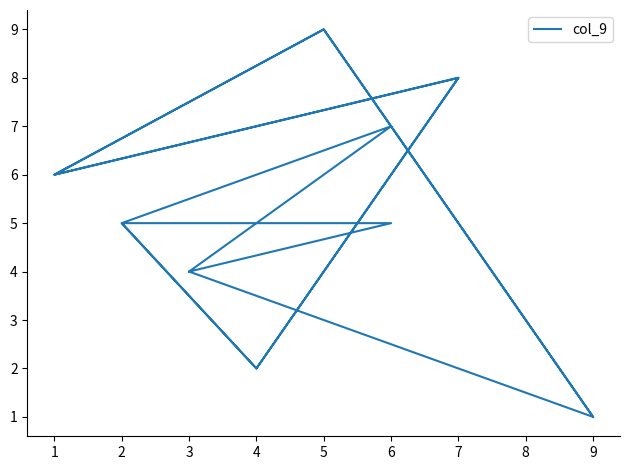

Rank the categories by value from lowest to highest.

9, 9, 4, 4, 8, 8, 3, 3, 6, 2, 2, 1, 1, 6, 7, 7, 5, 5